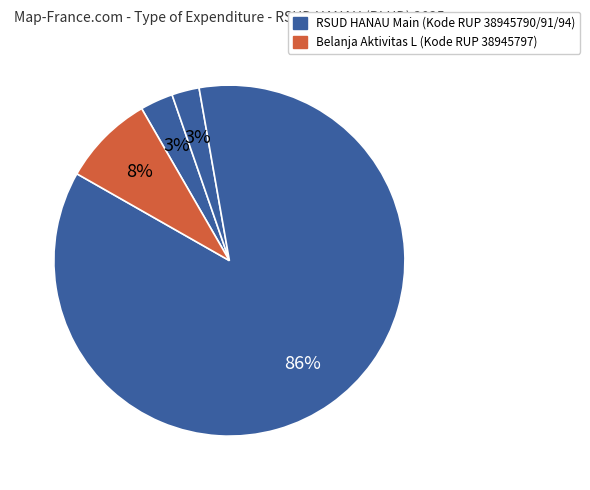

Count the number of slices in the pie.

4